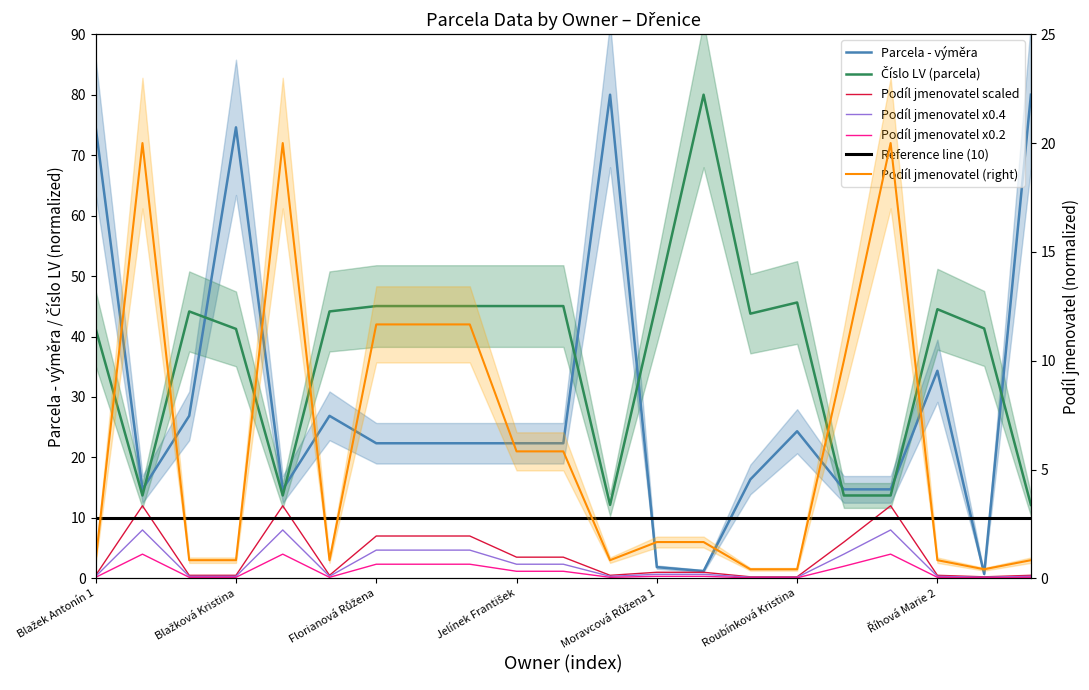

How many interior local peaks does the Podíl jmenovatel series have?

3